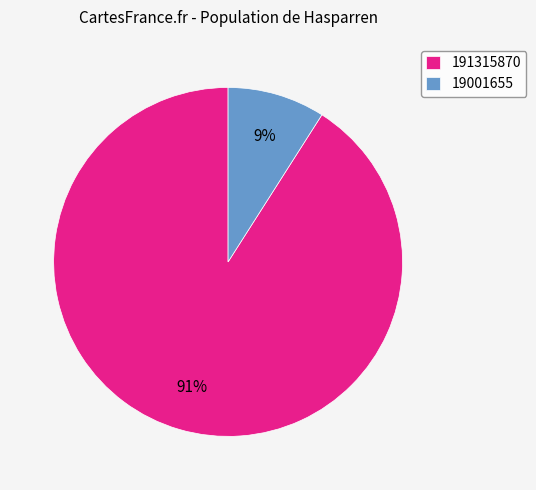

The 19001655 slice represents 1% of the pie. True or false?

False